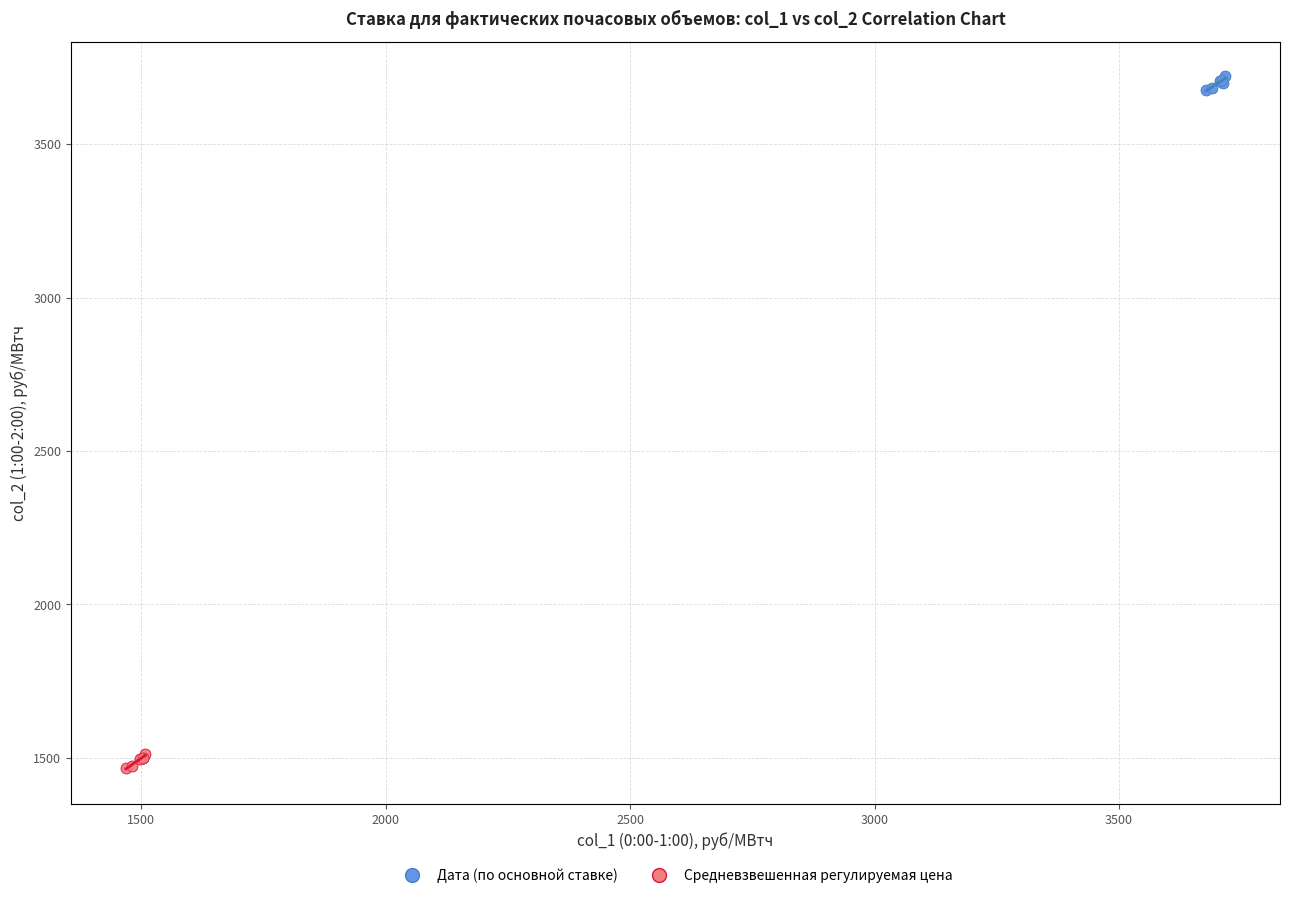

Which series has the largest Y range (max minus min)?

Дата (по основной ставке)